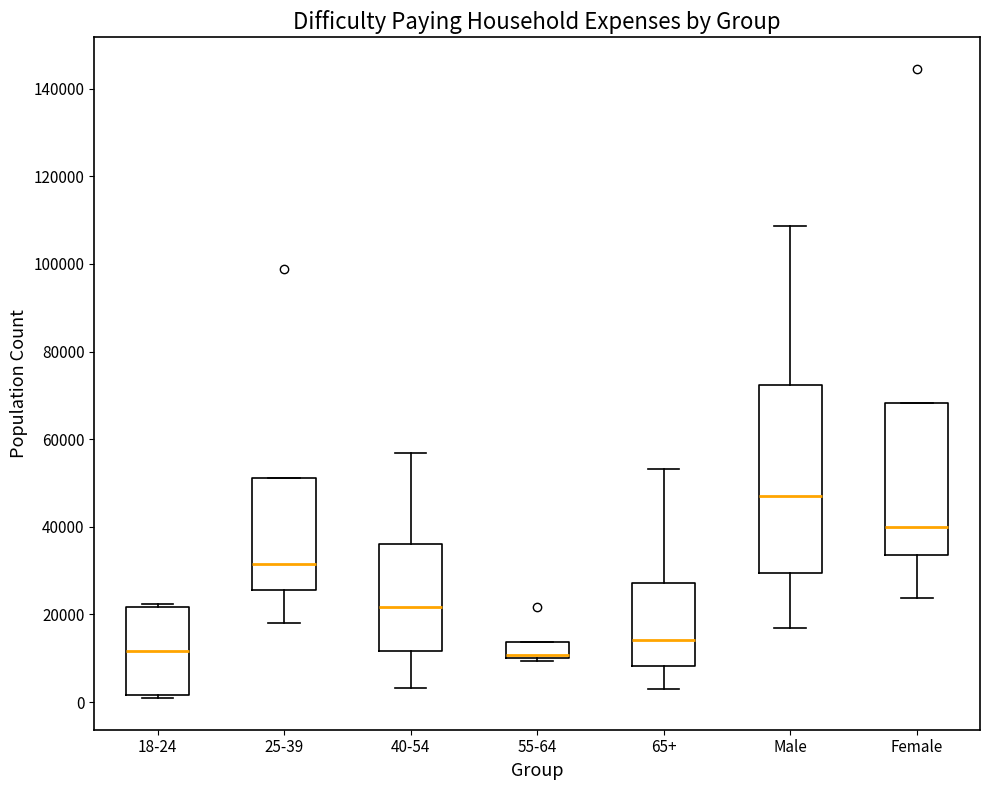

Reading left to right, read every box against the y-axis: the position of its median line, the range the box covers, and the ends of its whiskers. The values are not printed on the chart, so give them approximately, as read against the axis.

18-24: median 12000, box 2000 to 22000, whiskers 0 to 22000 (just above the box's upper edge)
25-39: median 32000, box 26000 to 52000, whiskers 18000 to 52000
40-54: median 22000, box 12000 to 36000, whiskers 4000 to 56000
55-64: median 10000 (drawn on the box's lower edge), box 10000 to 14000, whiskers 10000 (just below the box's lower edge) to 14000
65+: median 14000, box 8000 to 28000, whiskers 2000 to 54000
Male: median 46000, box 30000 to 72000, whiskers 16000 to 108000
Female: median 40000, box 34000 to 68000, whiskers 24000 to 68000